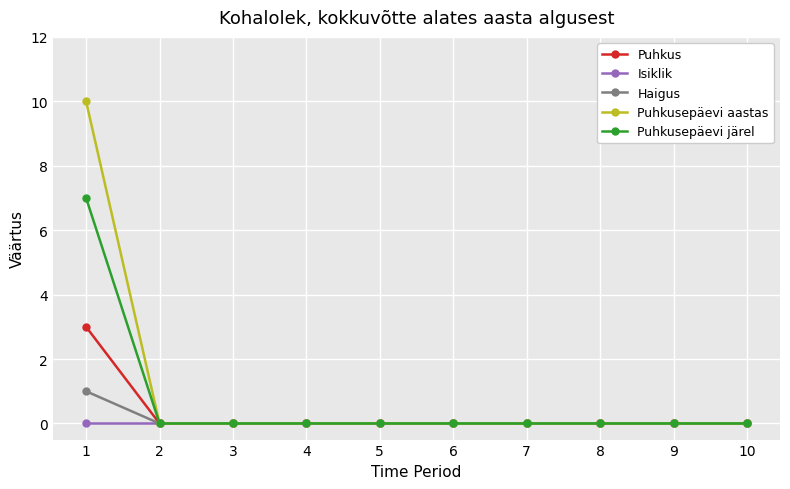

Which series has the largest range (max minus min)?

Puhkusepäevi aastas